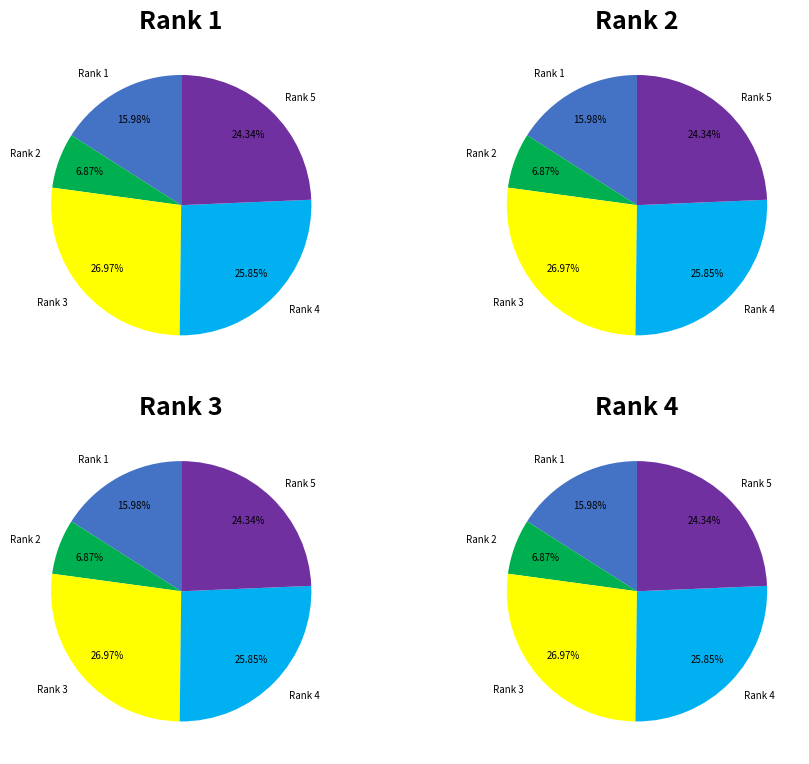

Is it true that Tidsskriftet sykepleien is 17% of the pie?

False